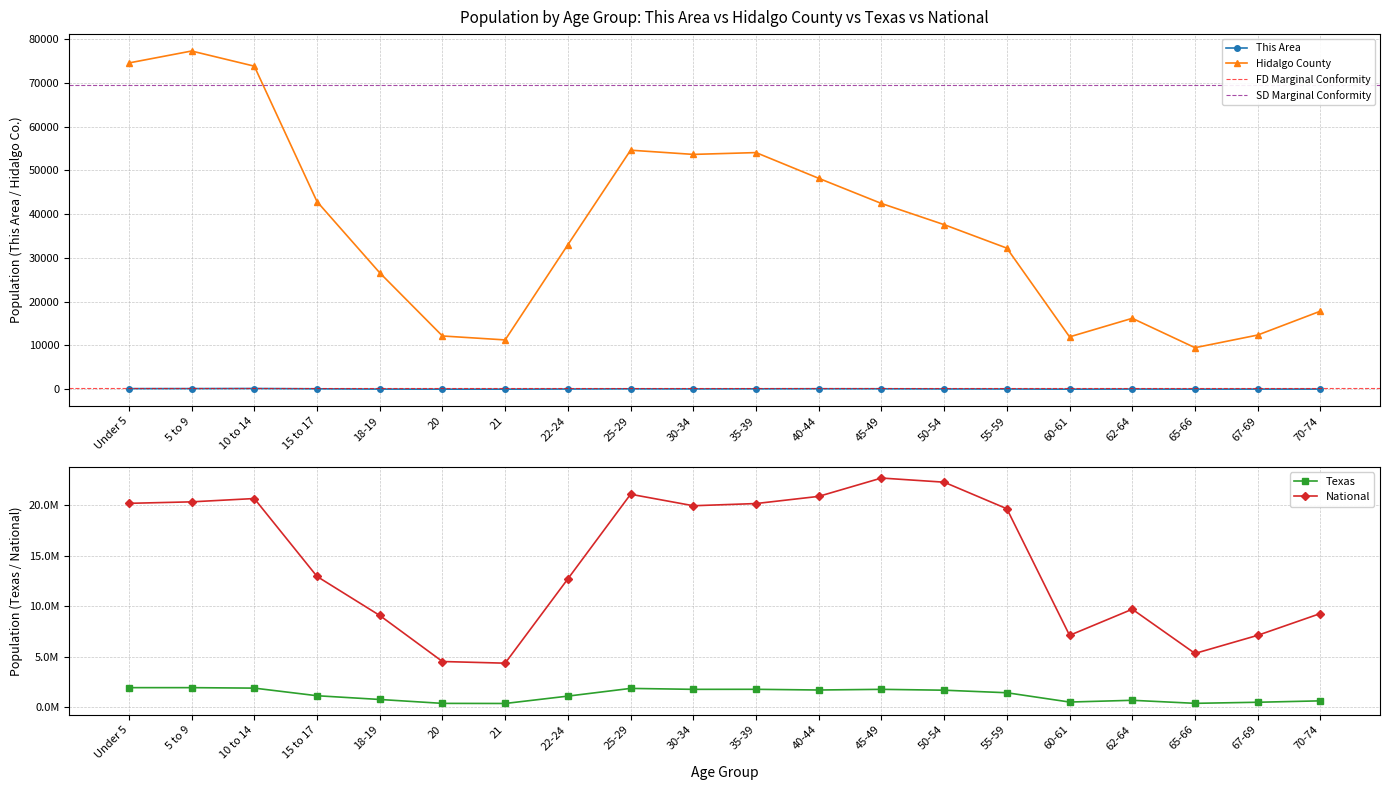

Reading left to right, extract all data points from this chart.

This Area: Under 5=144	5 to 9=152	10 to 14=174	15 to 17=104	18-19=43	20=24	21=24	22-24=60	25-29=97	30-34=76	35-39=99	40-44=114	45-49=109	50-54=77	55-59=64	60-61=22	62-64=54	65-66=30	67-69=41	70-74=43
Hidalgo County: Under 5=74538	5 to 9=77266	10 to 14=73809	15 to 17=42871	18-19=26609	20=12173	21=11272	22-24=33016	25-29=54611	30-34=53649	35-39=54064	40-44=48186	45-49=42441	50-54=37600	55-59=32239	60-61=11970	62-64=16207	65-66=9497	67-69=12387	70-74=17842
Texas: Under 5=1928473	5 to 9=1928234	10 to 14=1881883	15 to 17=1127234	18-19=755890	20=369040	21=359015	22-24=1089024	25-29=1853039	30-34=1760434	35-39=1763587	40-44=1694795	45-49=1760467	50-54=1674869	55-59=1422924	60-61=500523	62-64=674244	65-66=373062	67-69=480038	70-74=619156
National: Under 5=20201362	5 to 9=20348657	10 to 14=20677194	15 to 17=12954254	18-19=9086089	20=4519129	21=4354294	22-24=12712576	25-29=21101849	30-34=19962099	35-39=20179642	40-44=20890964	45-49=22708591	50-54=22298125	55-59=19664805	60-61=7113727	62-64=9704197	65-66=5319902	67-69=7115361	70-74=9278166